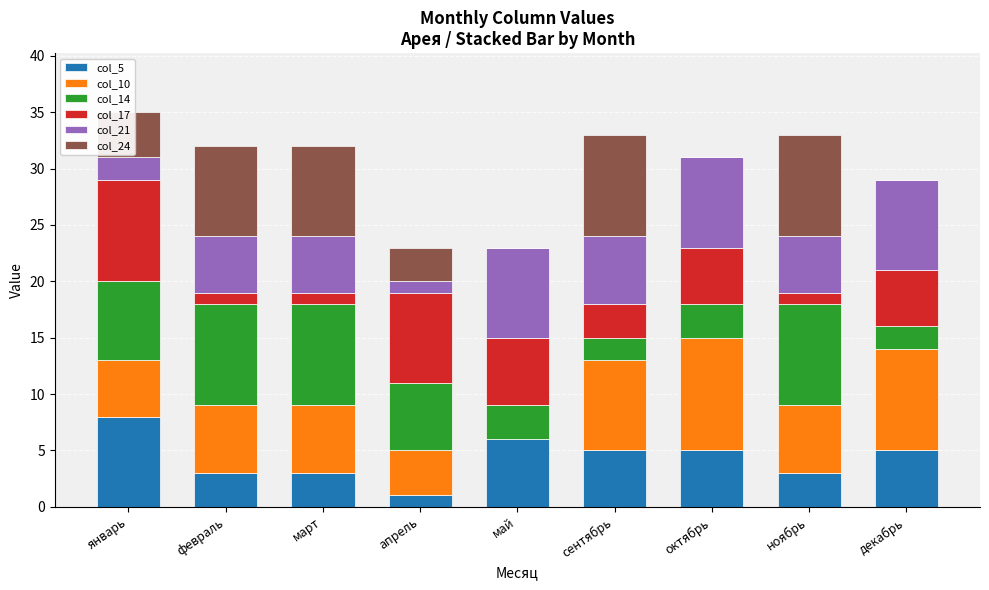

The col_5 series shows 1 at февраль. True or false?

False